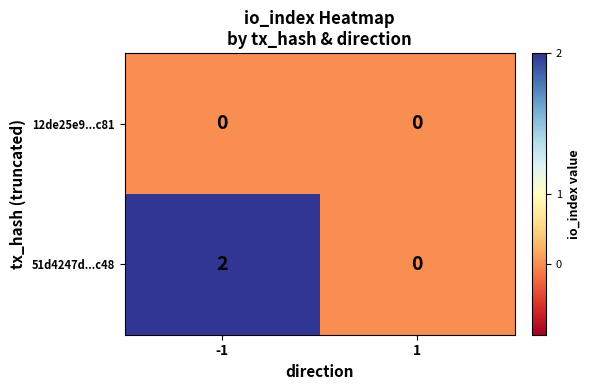

List the series in order of their peak value, highest first.

51d4247d...c48, 12de25e9...c81